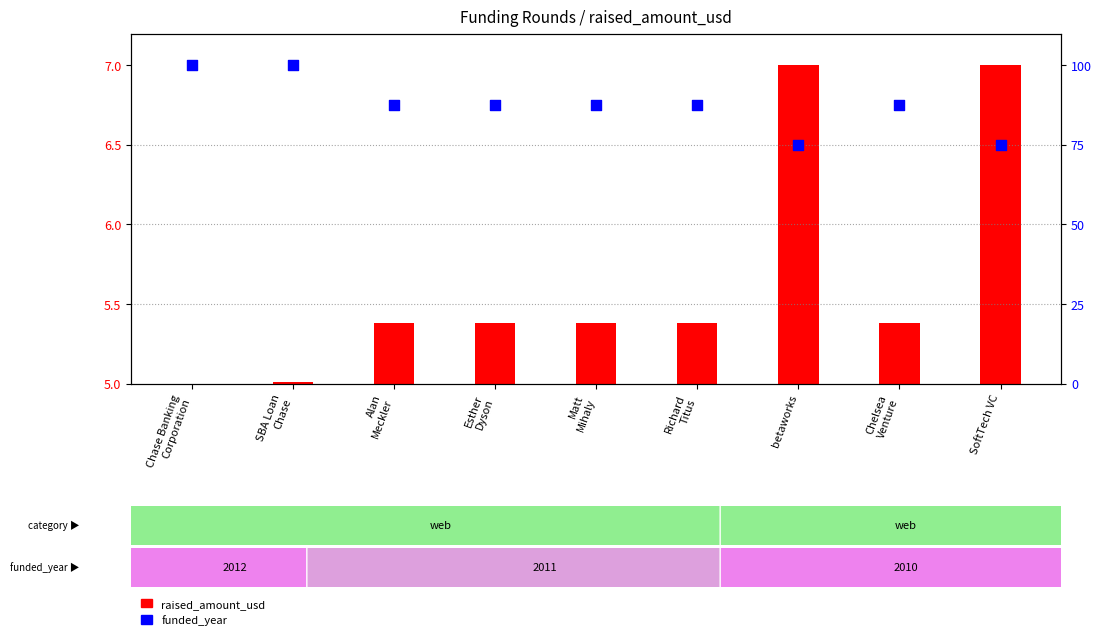

Which series contains the lowest Y value?

raised_amount_usd